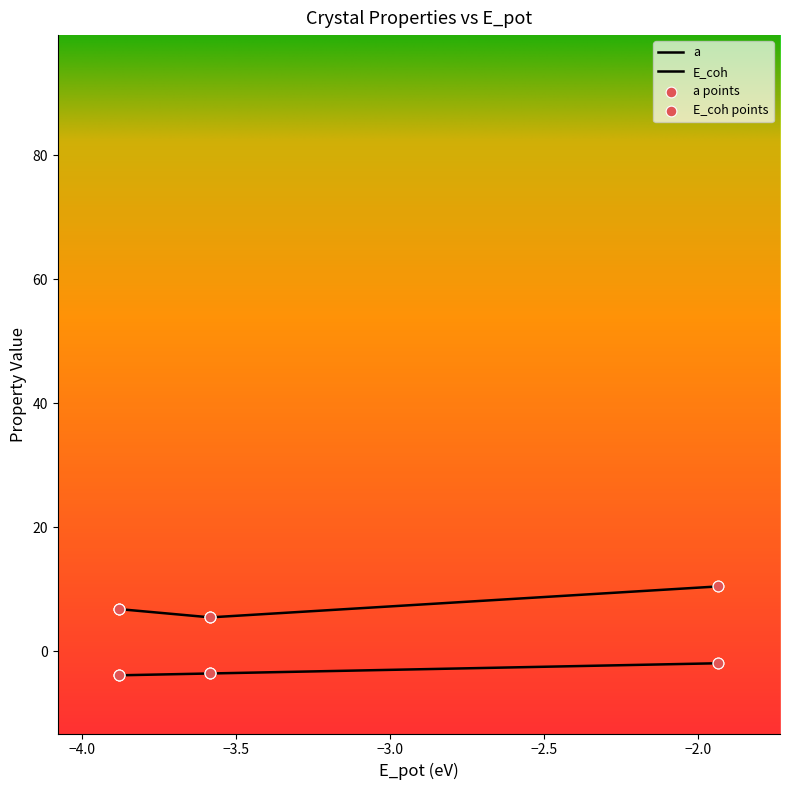

Is this an area chart (filled region under the line)?

No